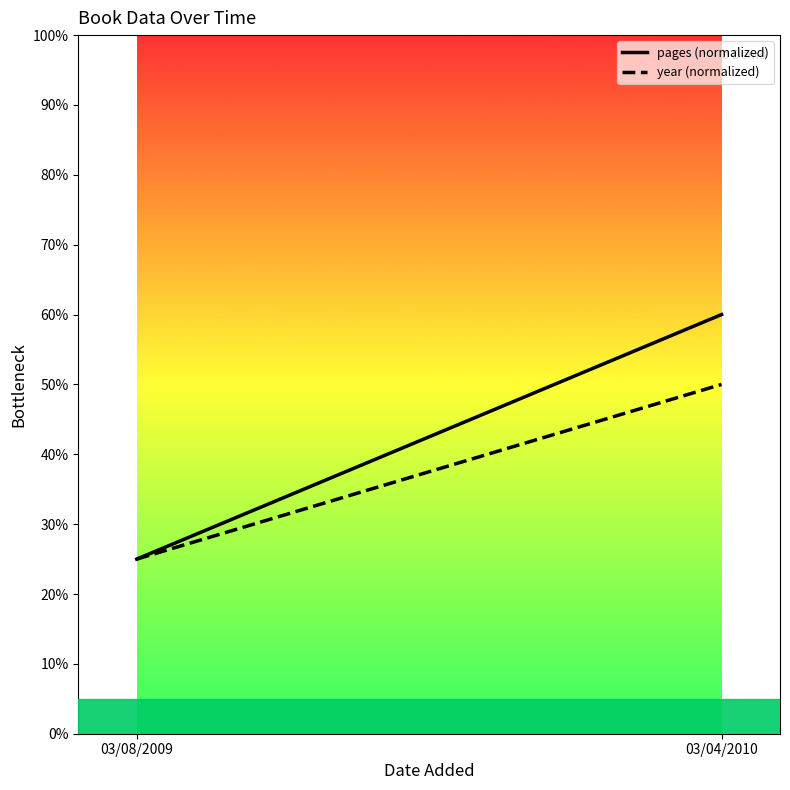

At which label is pages (normalized) closest to 42?

03/08/2009